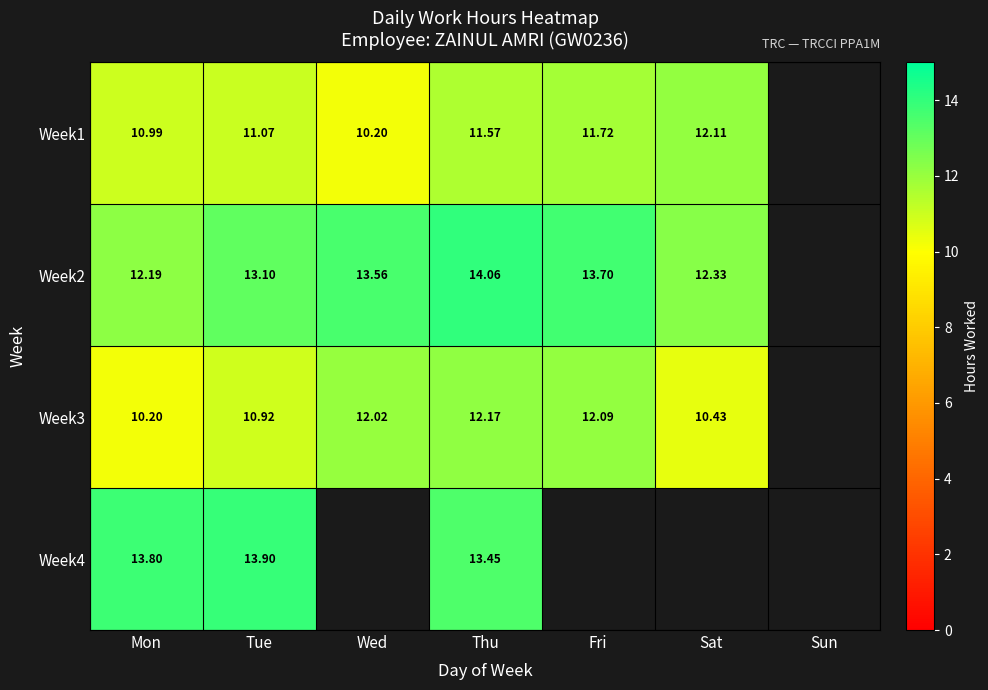

True or false: Week4 has a value of 13.4 at Thu.

True